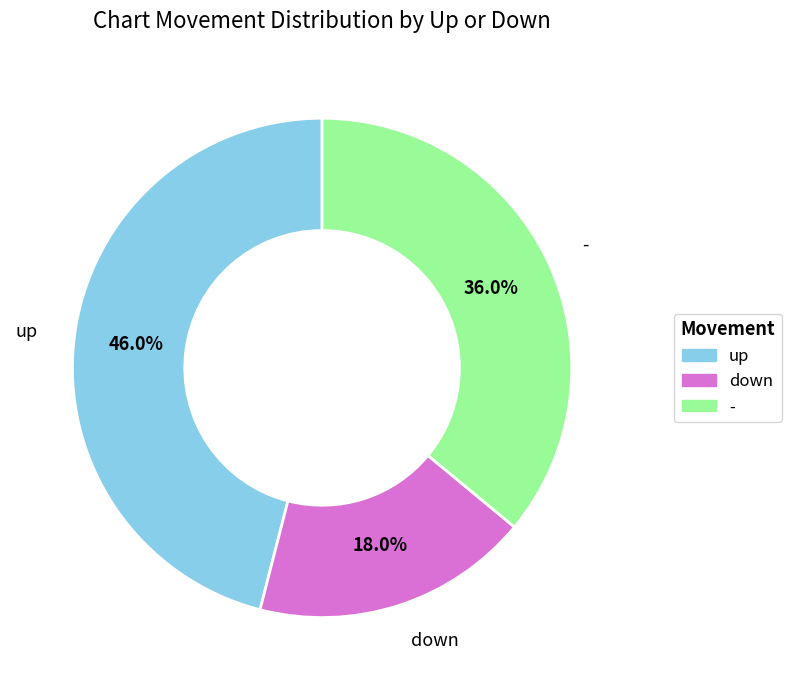

Approximately how many times larger is the value at down compared to up?

0.4